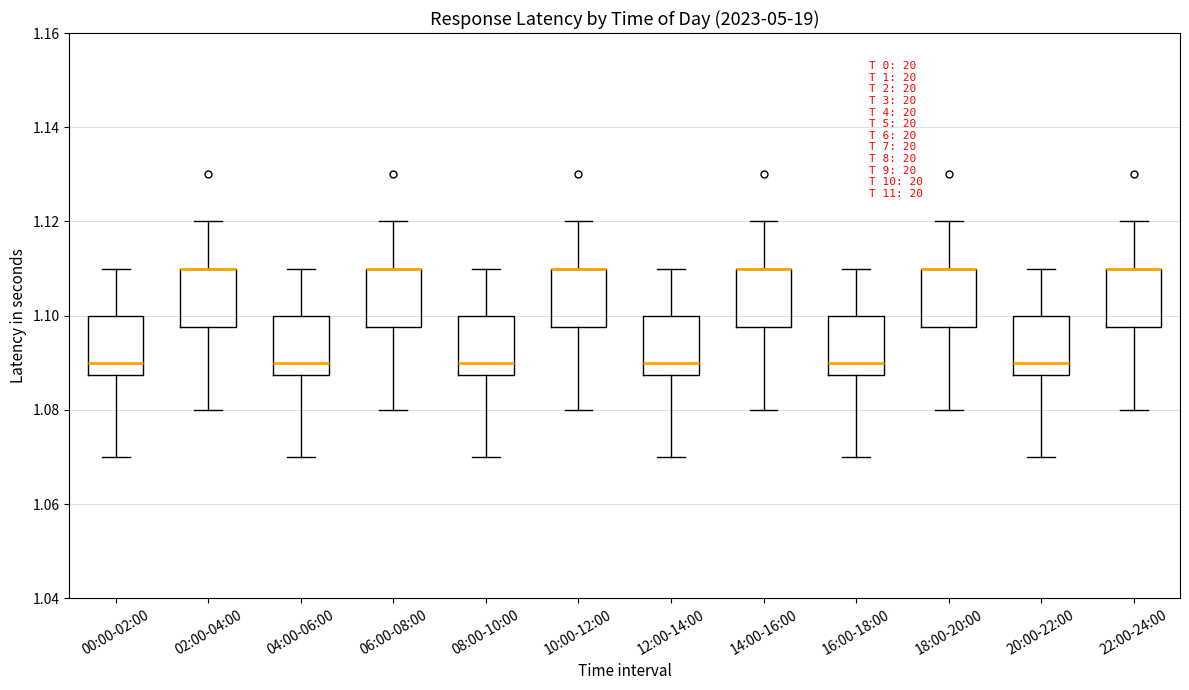

Reading left to right, read every box against the y-axis: the position of its median line, the range the box covers, and the ends of its whiskers. The values are not printed on the chart, so give them approximately, as read against the axis.

00:00-02:00: median 1.090, box 1.088 to 1.100, whiskers 1.070 to 1.110
02:00-04:00: median 1.110 (drawn on the box's upper edge), box 1.098 to 1.110, whiskers 1.080 to 1.120
04:00-06:00: median 1.090, box 1.088 to 1.100, whiskers 1.070 to 1.110
06:00-08:00: median 1.110 (drawn on the box's upper edge), box 1.098 to 1.110, whiskers 1.080 to 1.120
08:00-10:00: median 1.090, box 1.088 to 1.100, whiskers 1.070 to 1.110
10:00-12:00: median 1.110 (drawn on the box's upper edge), box 1.098 to 1.110, whiskers 1.080 to 1.120
12:00-14:00: median 1.090, box 1.088 to 1.100, whiskers 1.070 to 1.110
14:00-16:00: median 1.110 (drawn on the box's upper edge), box 1.098 to 1.110, whiskers 1.080 to 1.120
16:00-18:00: median 1.090, box 1.088 to 1.100, whiskers 1.070 to 1.110
18:00-20:00: median 1.110 (drawn on the box's upper edge), box 1.098 to 1.110, whiskers 1.080 to 1.120
20:00-22:00: median 1.090, box 1.088 to 1.100, whiskers 1.070 to 1.110
22:00-24:00: median 1.110 (drawn on the box's upper edge), box 1.098 to 1.110, whiskers 1.080 to 1.120